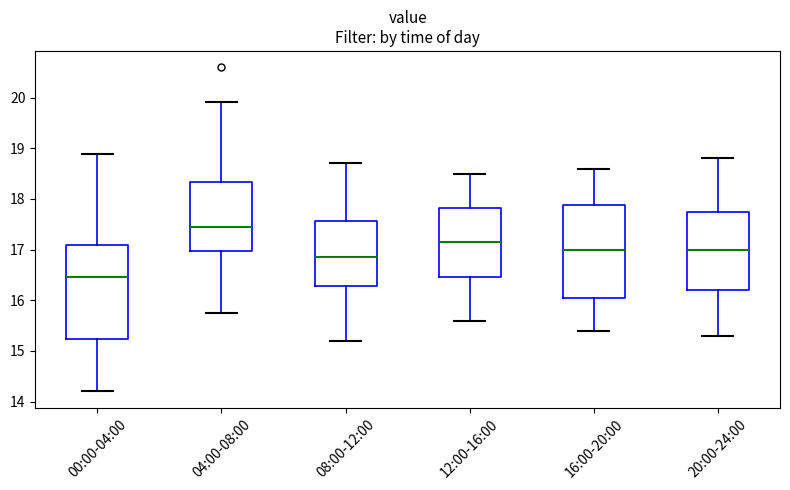

Which box's median line is the highest?

04:00-08:00